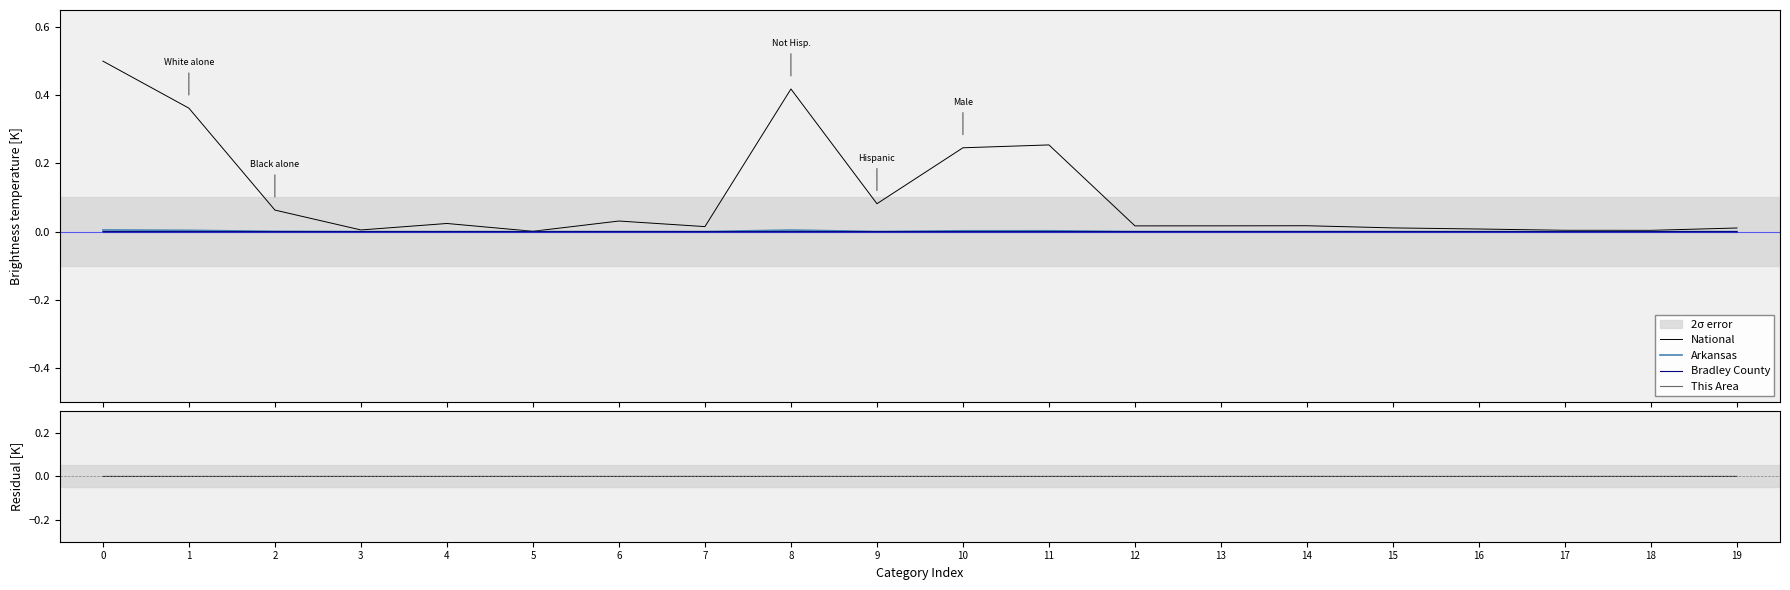

The value of National at 5 is 0.0. True or false?

True